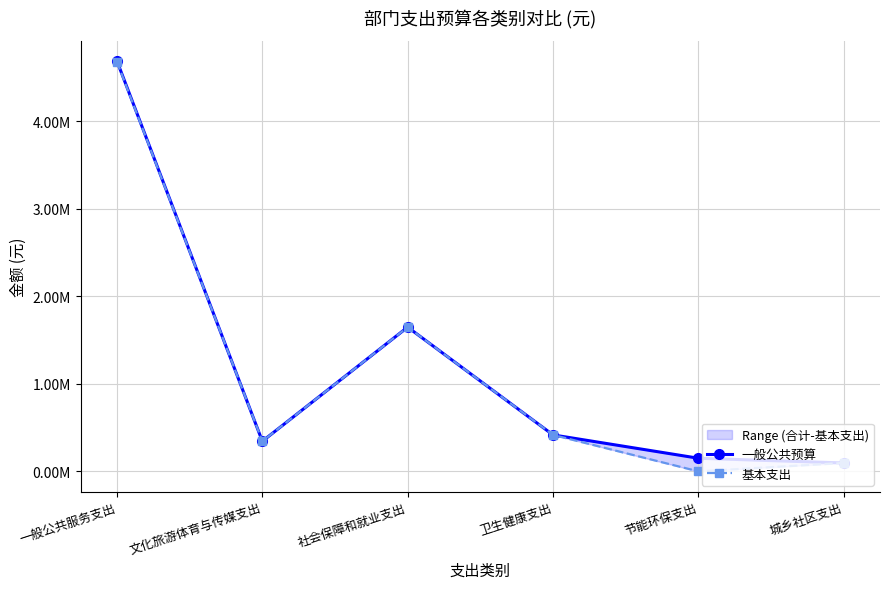

What is the label of the 5th point from the left?

节能环保支出